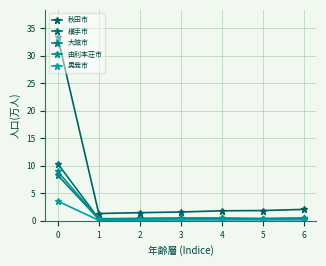

True or false: 大館市 has more than 2 interior local peaks.

False